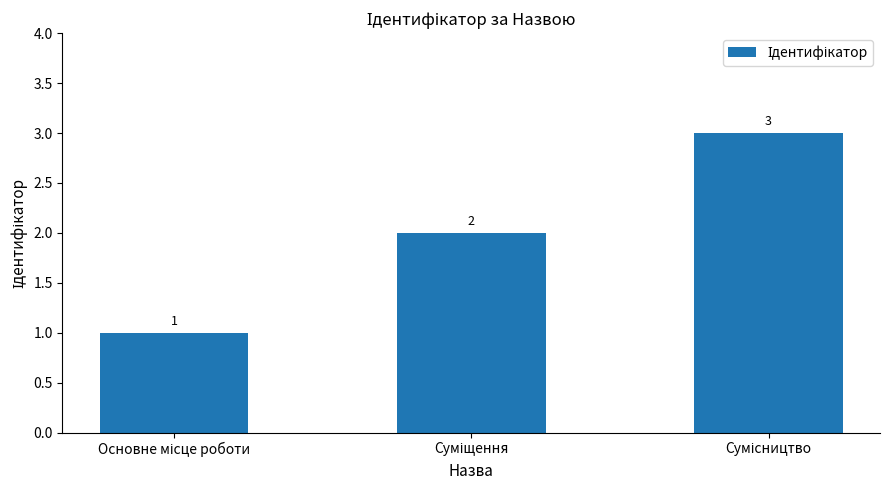

What is the sum of all values?

6